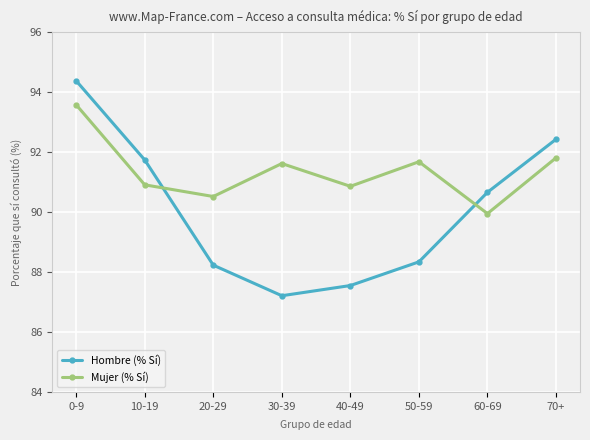

Which series has the largest total across all categories?

Mujer (% Sí)